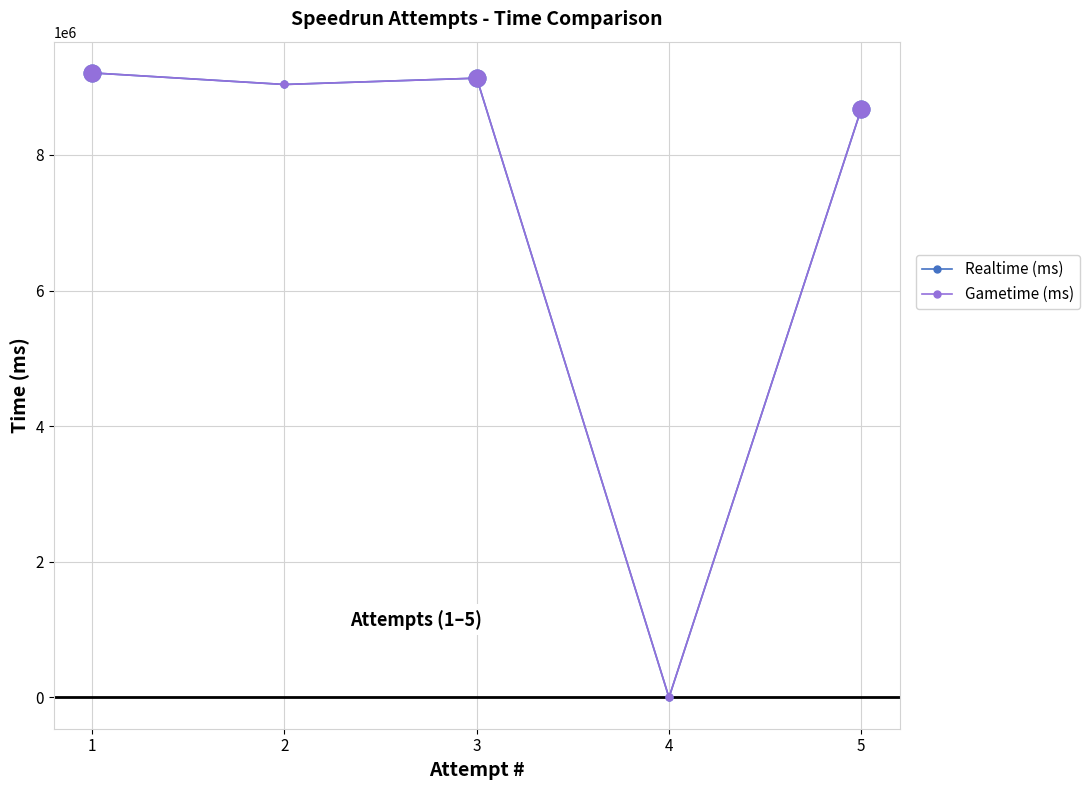

Is this an area chart (filled region under the line)?

No